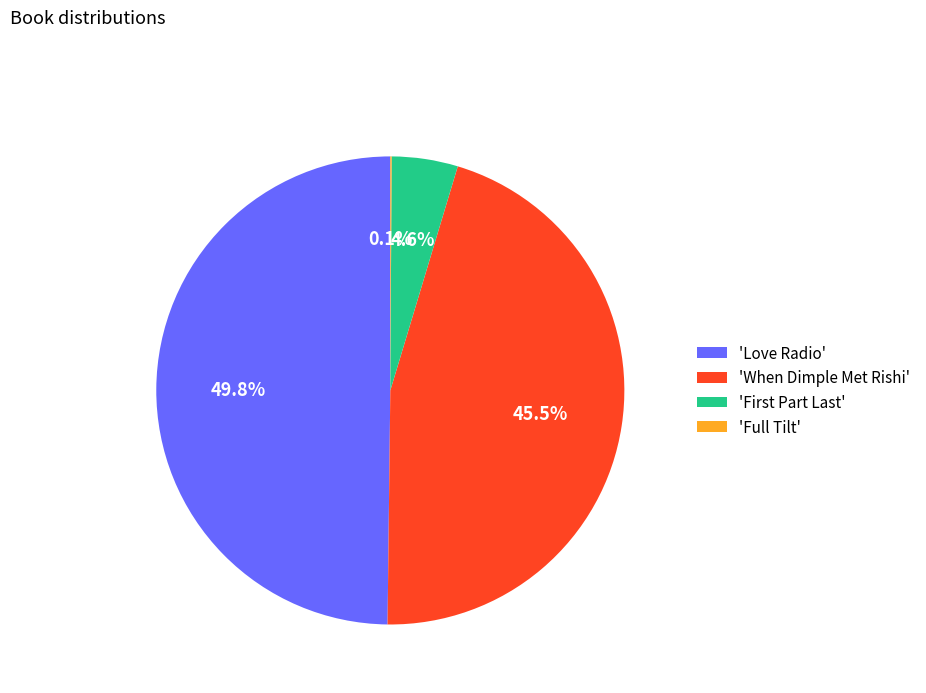

Is 'When Dimple Met Rishi' the majority of the pie?

No